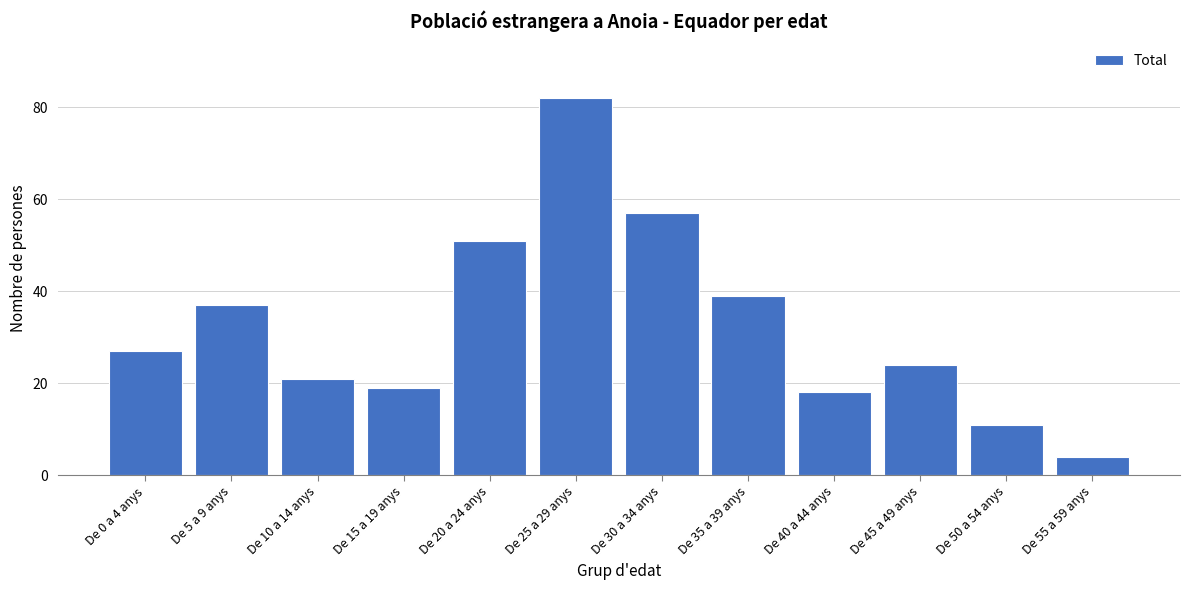

Reading right to left, extract all data points from this chart.

De 55 a 59 anys=4	De 50 a 54 anys=11	De 45 a 49 anys=24	De 40 a 44 anys=18	De 35 a 39 anys=39	De 30 a 34 anys=57	De 25 a 29 anys=82	De 20 a 24 anys=51	De 15 a 19 anys=19	De 10 a 14 anys=21	De 5 a 9 anys=37	De 0 a 4 anys=27